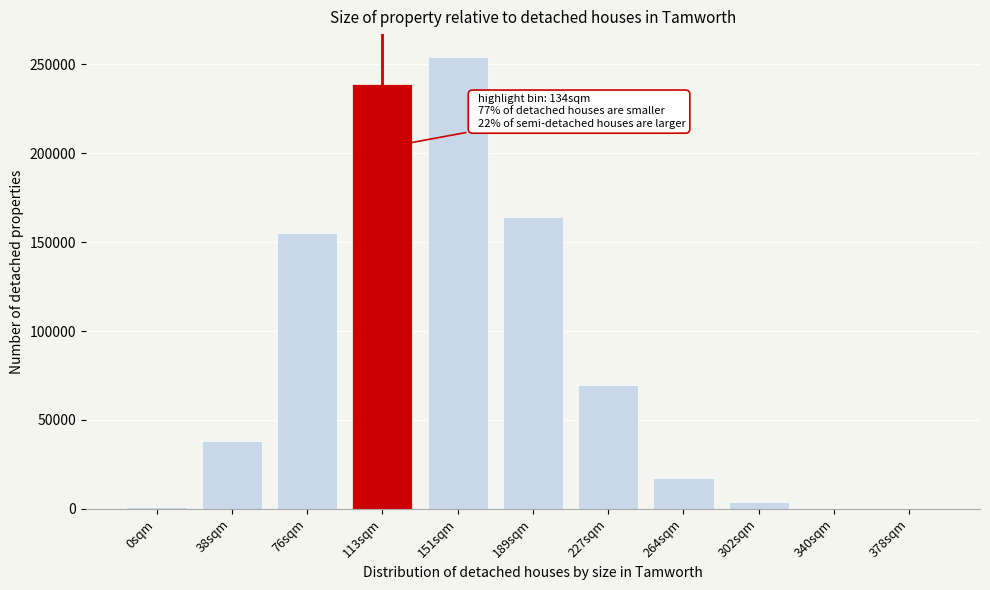

What is the greatest value displayed?

254246